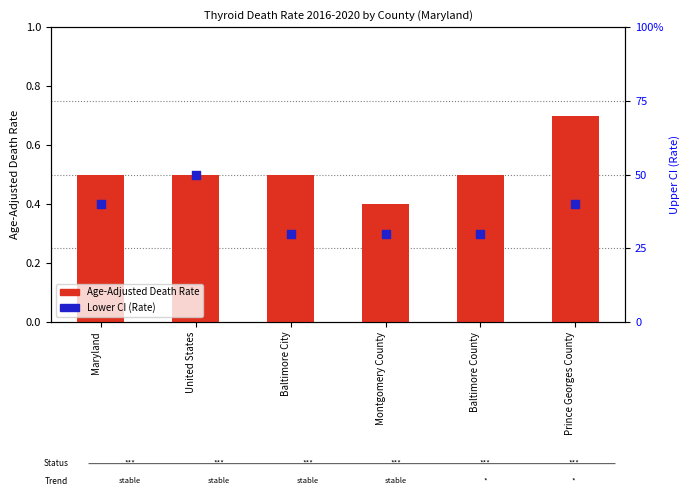

Which series contains the highest Y value?

Age-Adjusted Death Rate